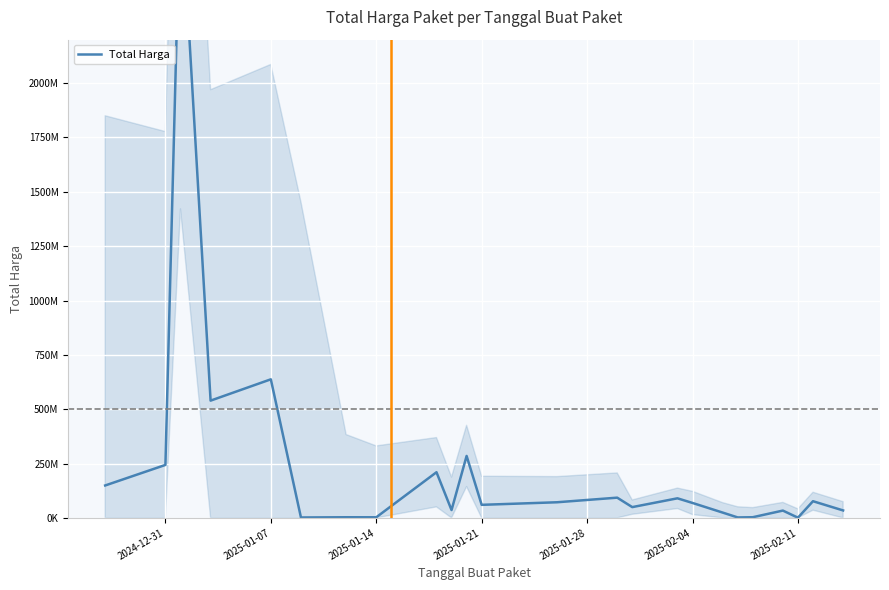

What is the difference between the maximum and second lowest values?

2906400000